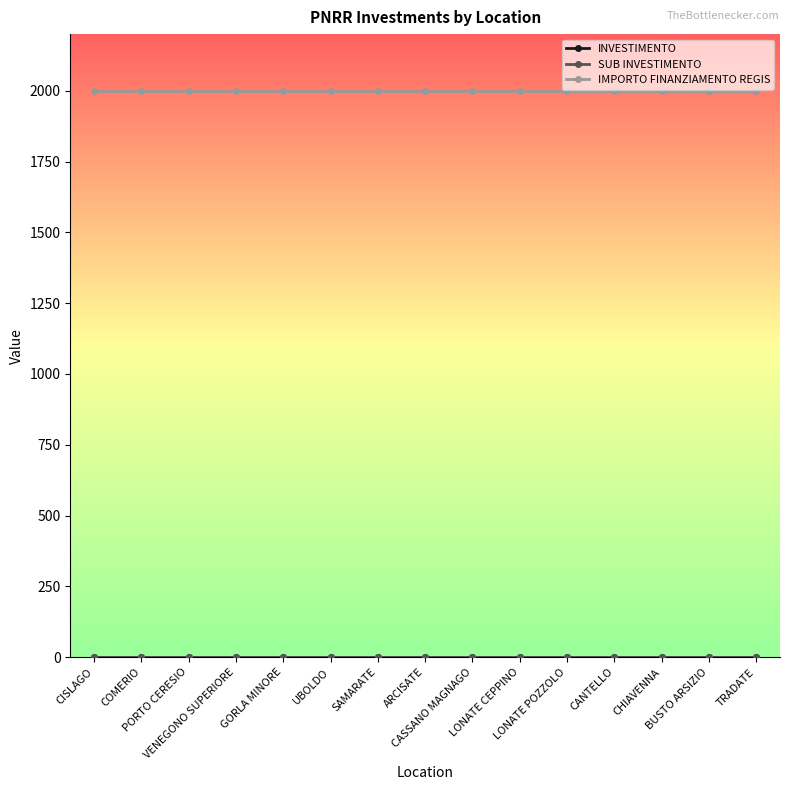

List the series in order of their peak value, lowest first.

INVESTIMENTO, SUB INVESTIMENTO, IMPORTO FINANZIAMENTO REGIS